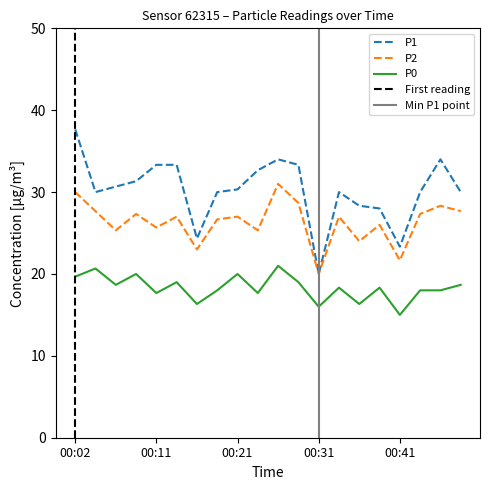

At which label does P2 first exceed 27?

00:02